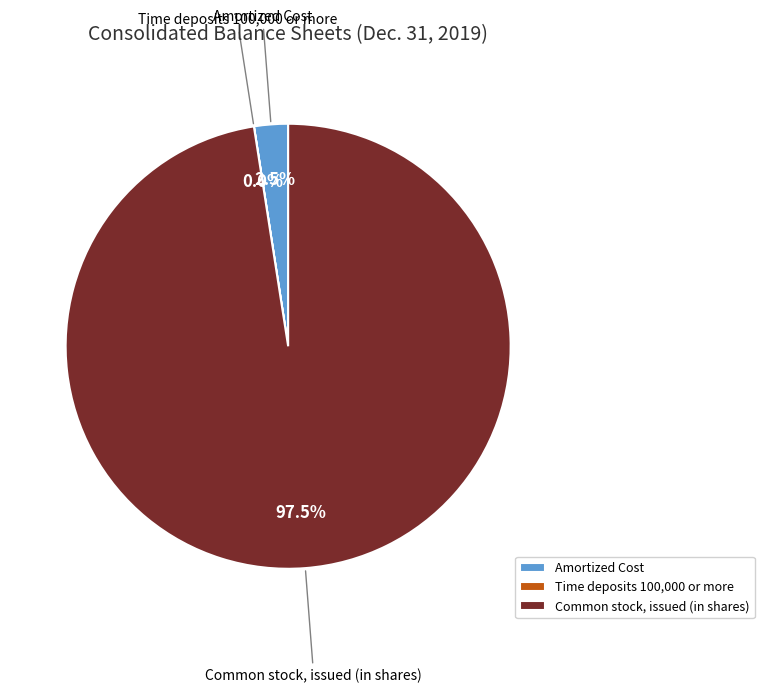

To the nearest percent, what is the average slice percentage?

33%